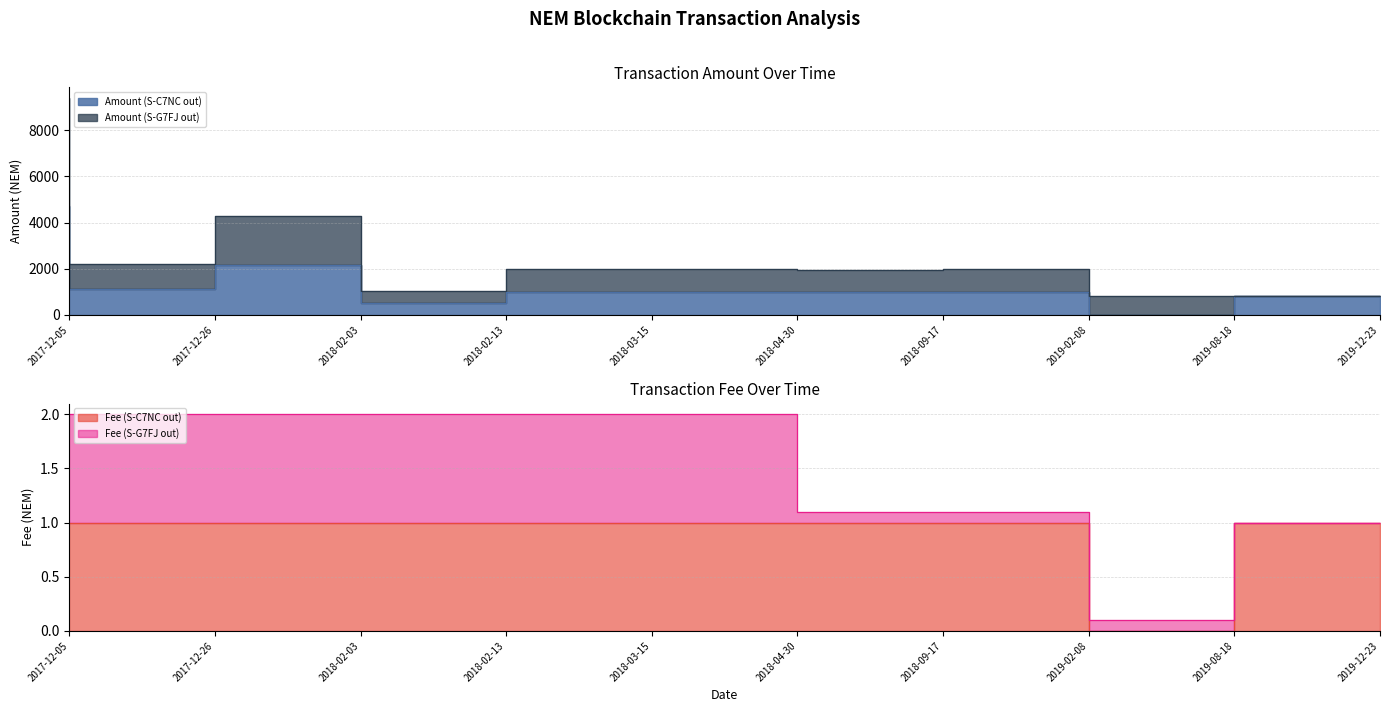

Is the value of Amount (S-G7FJ out) at 2019-12-23 greater than the value of Amount (S-C7NC out) at 2018-09-17?

No